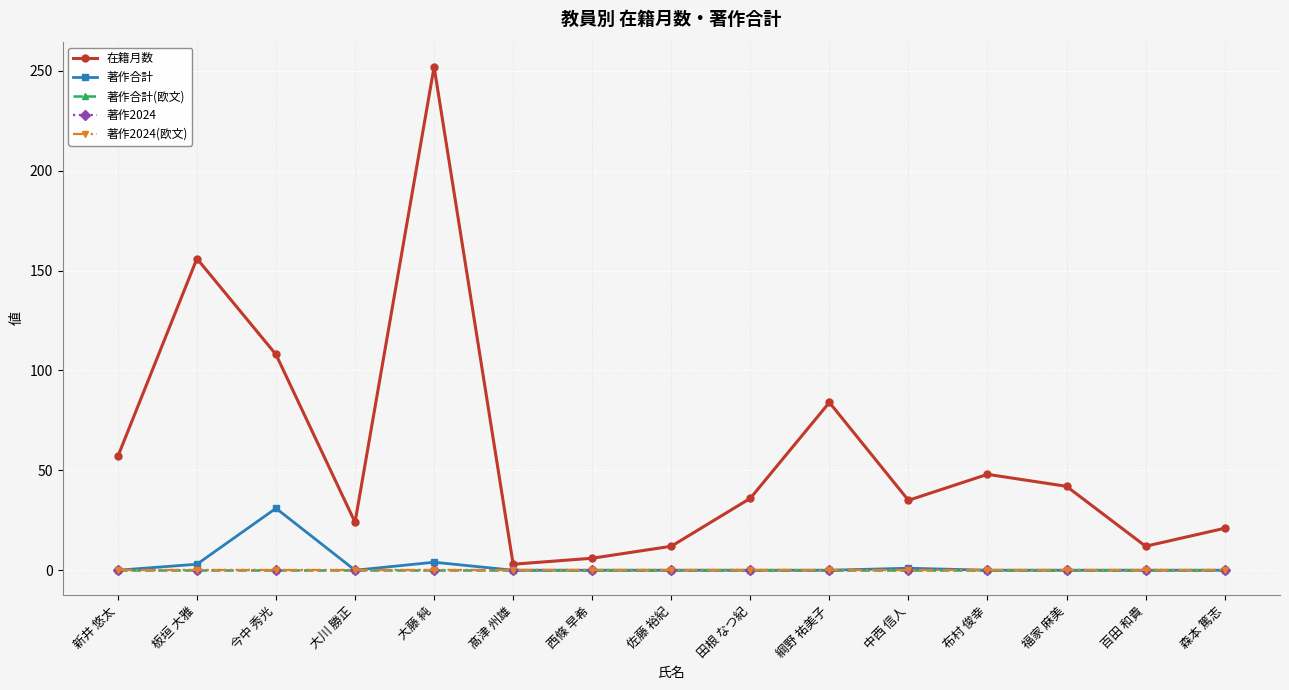

Does the chart have visible grid lines?

Yes